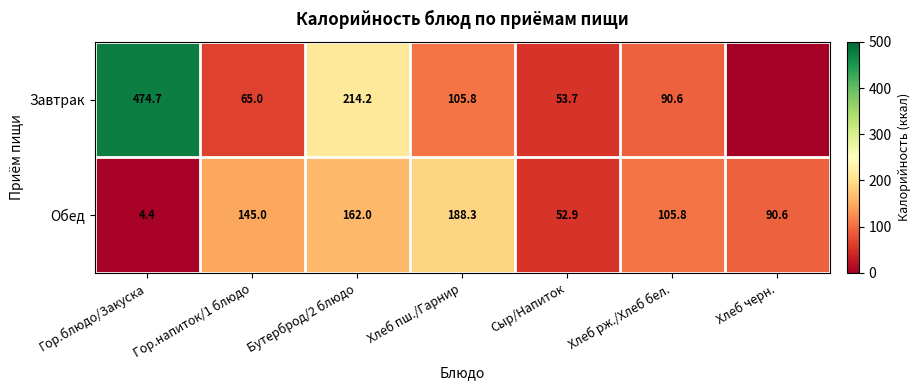

At which label does Обед reach its peak?

Хлеб пш./Гарнир